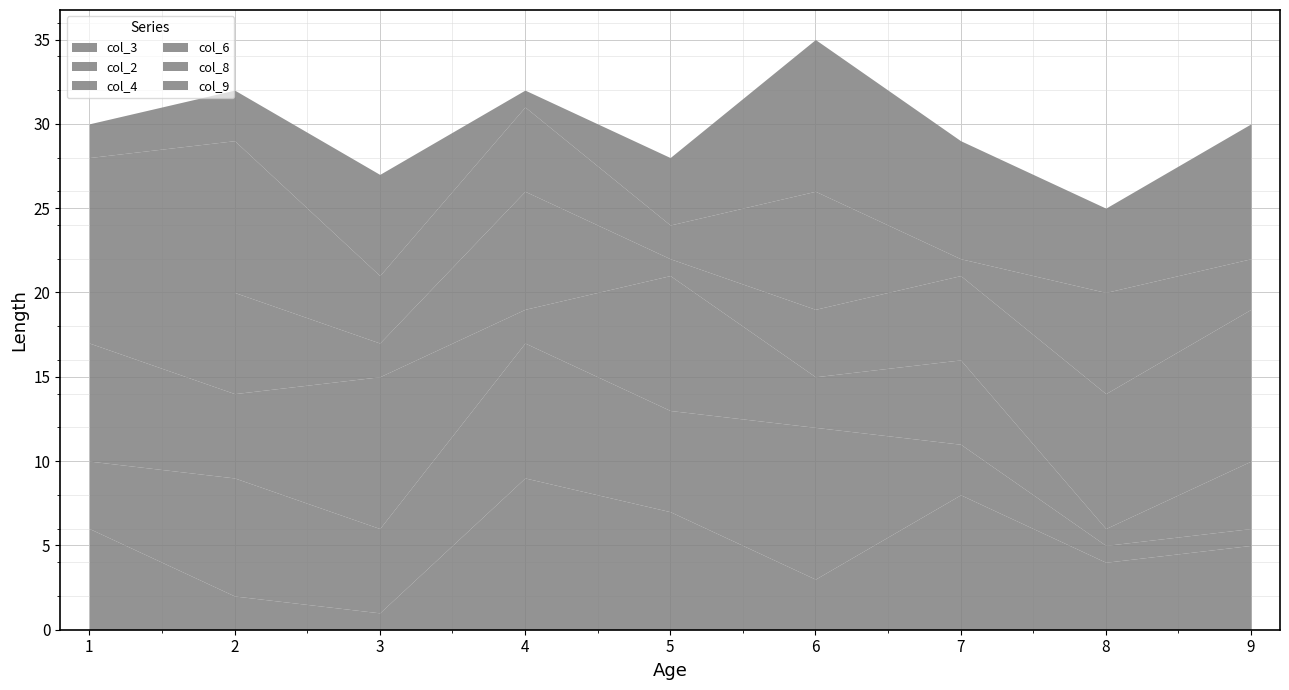

Count the col_6 values in the range 3 to 7.

5